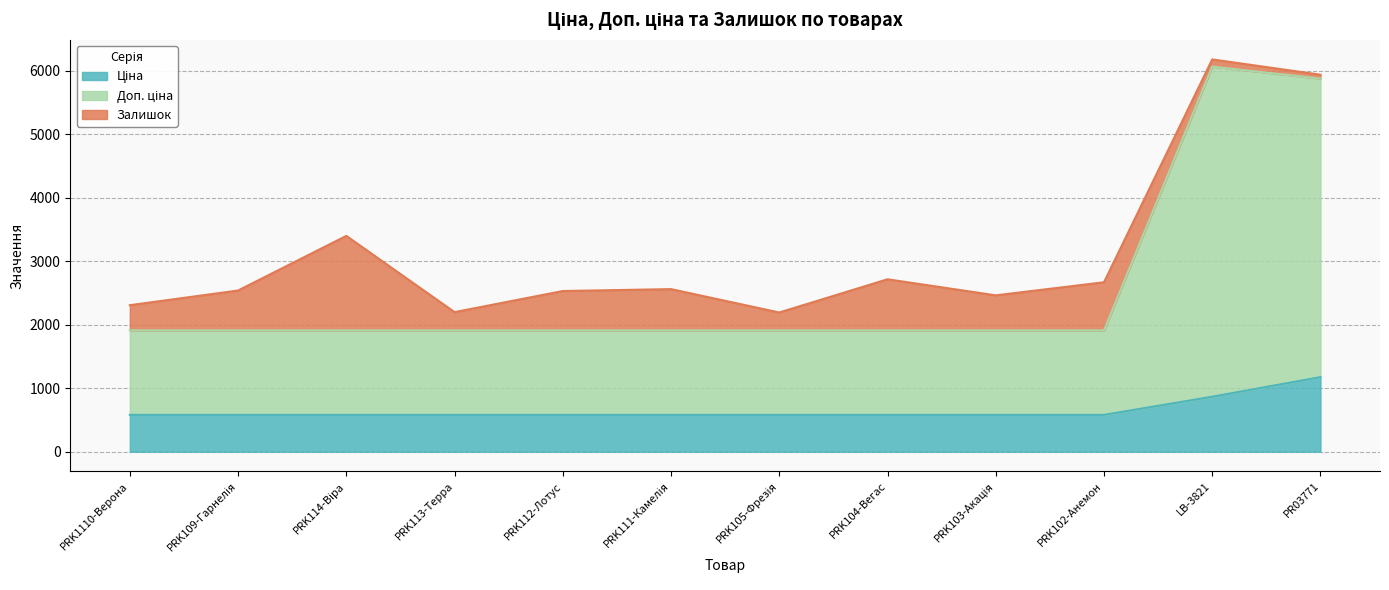

Is it true that Доп. ціна equals 2788.7 at PRK114-Віра?

False